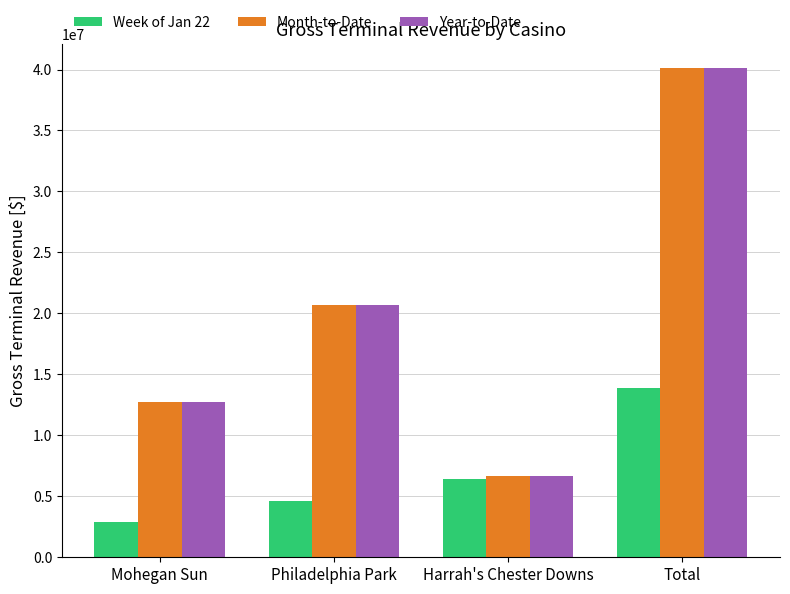

What is the difference between the highest and lowest values at Mohegan Sun?

9857355.9